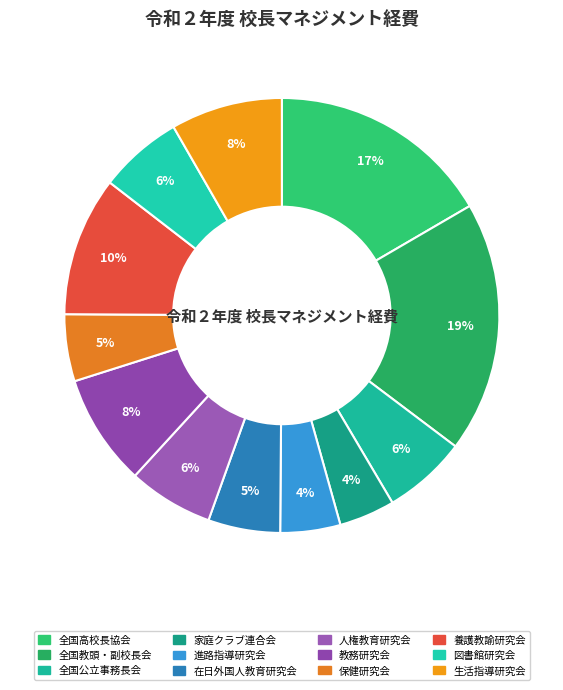

Count the number of slices in the pie.

12